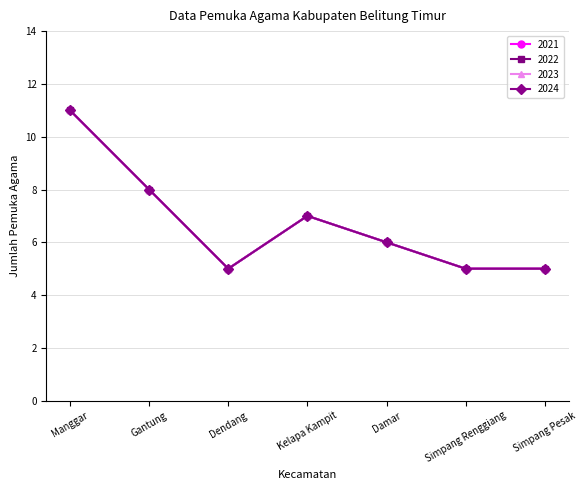

What is the greatest value displayed?

11